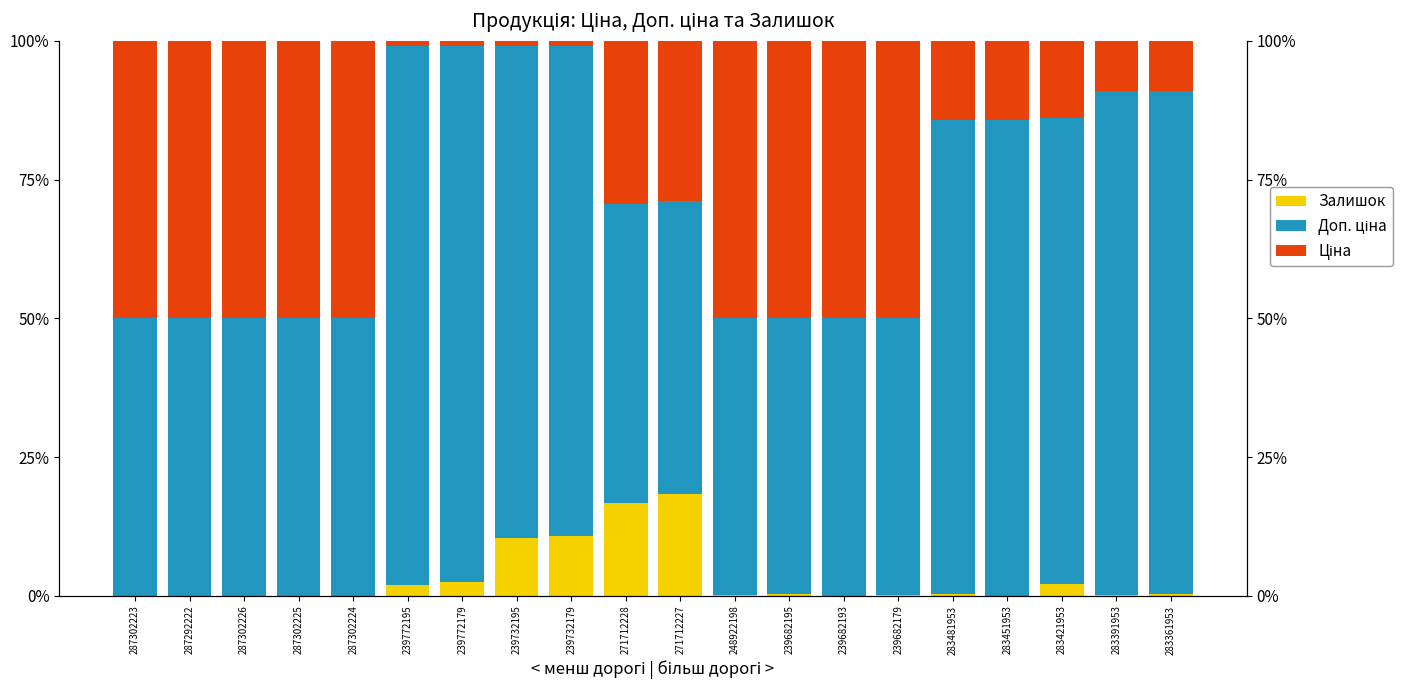

Between 239732195 and 271712227, which is larger?

271712227